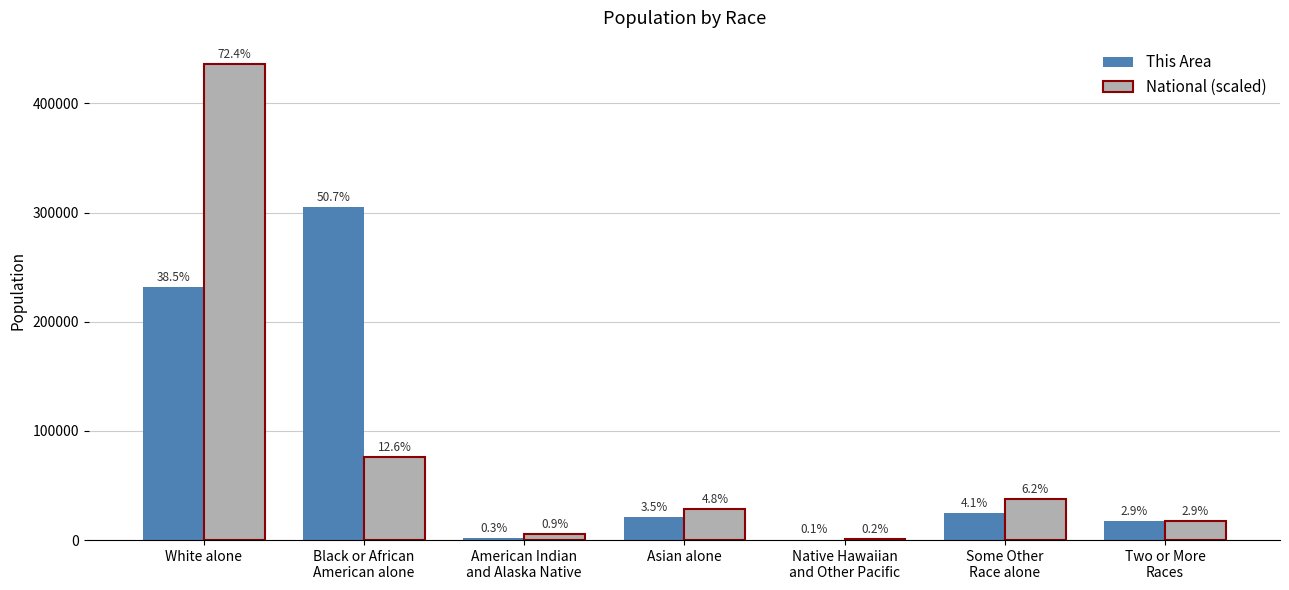

Is it true that This Area equals 302.0 at Native Hawaiian
and Other Pacific?

True